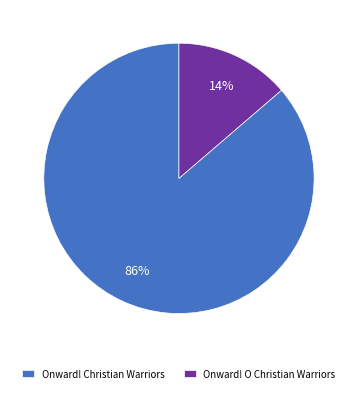

To the nearest percent, what is the combined percentage of Onward! Christian Warriors and Onward! O Christian Warriors?

100%